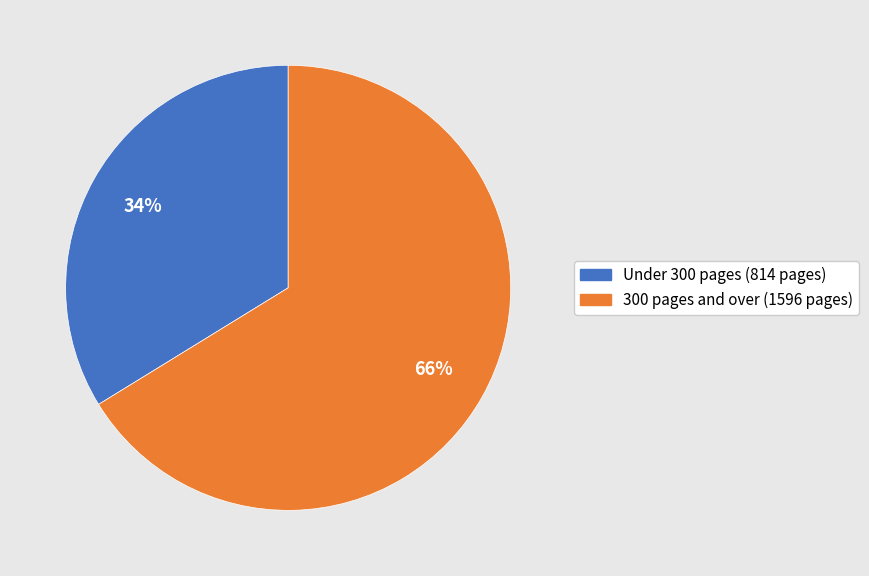

Count the number of slices in the pie.

2